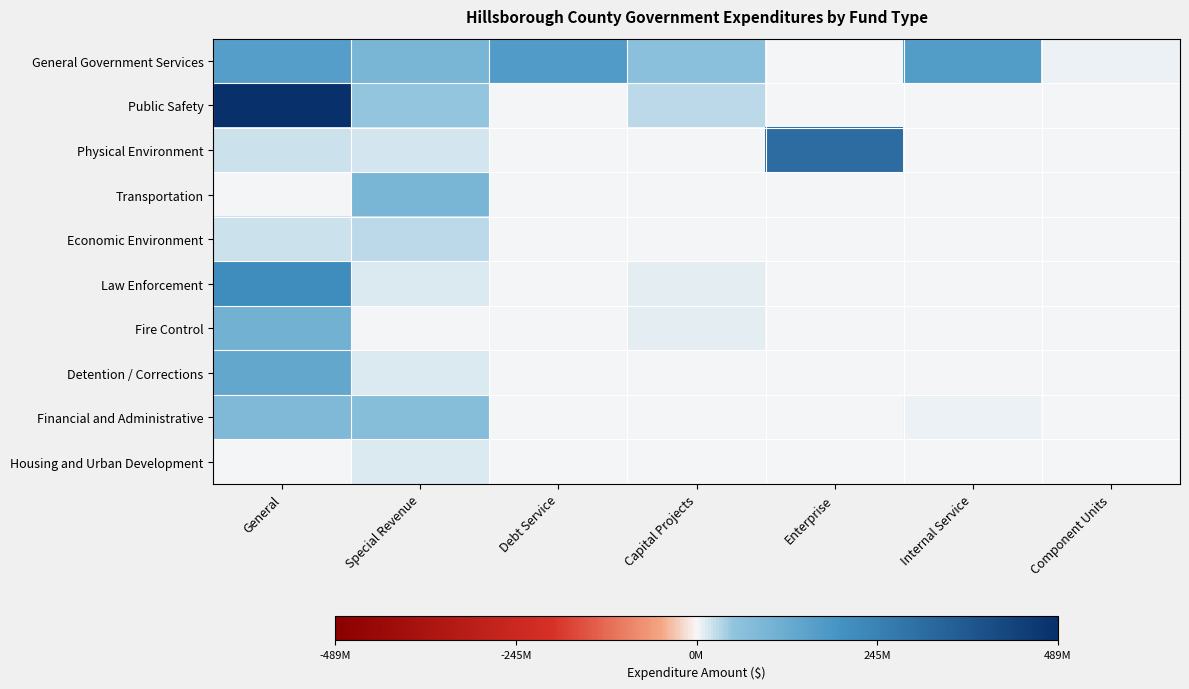

Reading left to right, transcribe all the data shown in this chart.

General Government Services: General=161321317	Special Revenue=92202602	Debt Service=169234196	Capital Projects=61357753	Enterprise=102201	Internal Service=166008098	Component Units=4077977
Public Safety: General=489011666	Special Revenue=48039674	Debt Service=0	Capital Projects=26782346	Enterprise=0	Internal Service=0	Component Units=0
Physical Environment: General=21162328	Special Revenue=18498782	Debt Service=0	Capital Projects=3265694	Enterprise=308859667	Internal Service=0	Component Units=0
Transportation: General=2368629	Special Revenue=95081841	Debt Service=0	Capital Projects=0	Enterprise=0	Internal Service=0	Component Units=0
Economic Environment: General=19906174	Special Revenue=28595425	Debt Service=0	Capital Projects=2000000	Enterprise=0	Internal Service=1164281	Component Units=0
Law Enforcement: General=210992949	Special Revenue=14143307	Debt Service=0	Capital Projects=8745614	Enterprise=0	Internal Service=0	Component Units=0
Fire Control: General=104057727	Special Revenue=1545792	Debt Service=0	Capital Projects=9795138	Enterprise=0	Internal Service=0	Component Units=0
Detention / Corrections: General=133885206	Special Revenue=12099846	Debt Service=0	Capital Projects=119468	Enterprise=0	Internal Service=0	Component Units=0
Financial and Administrative: General=81018056	Special Revenue=70368973	Debt Service=304726	Capital Projects=184082	Enterprise=4033	Internal Service=5177920	Component Units=0
Housing and Urban Development: General=684465	Special Revenue=13903628	Debt Service=0	Capital Projects=0	Enterprise=0	Internal Service=0	Component Units=0